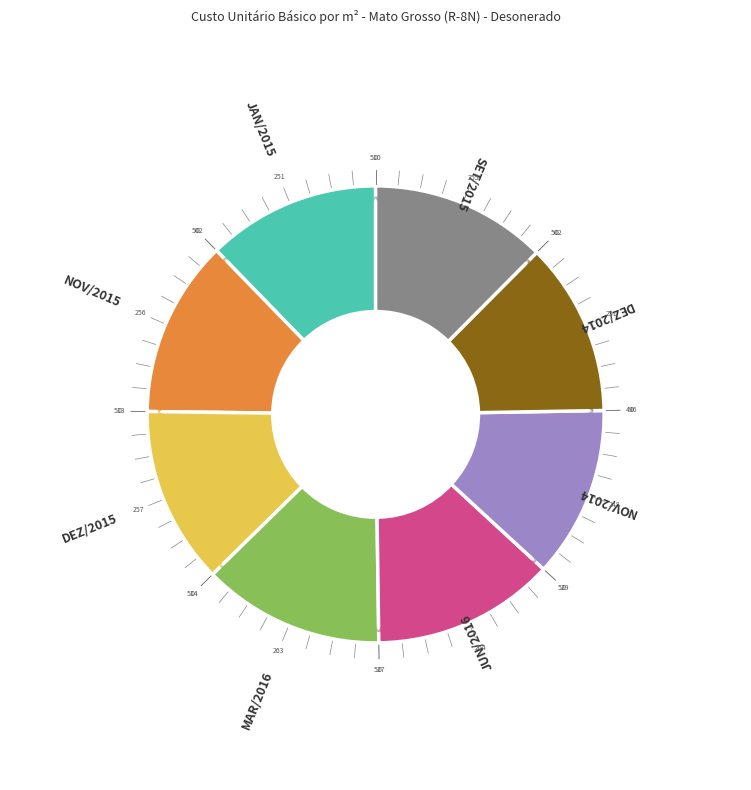

Combined, do NOV/2014 and JAN/2015 account for over 50%?

No